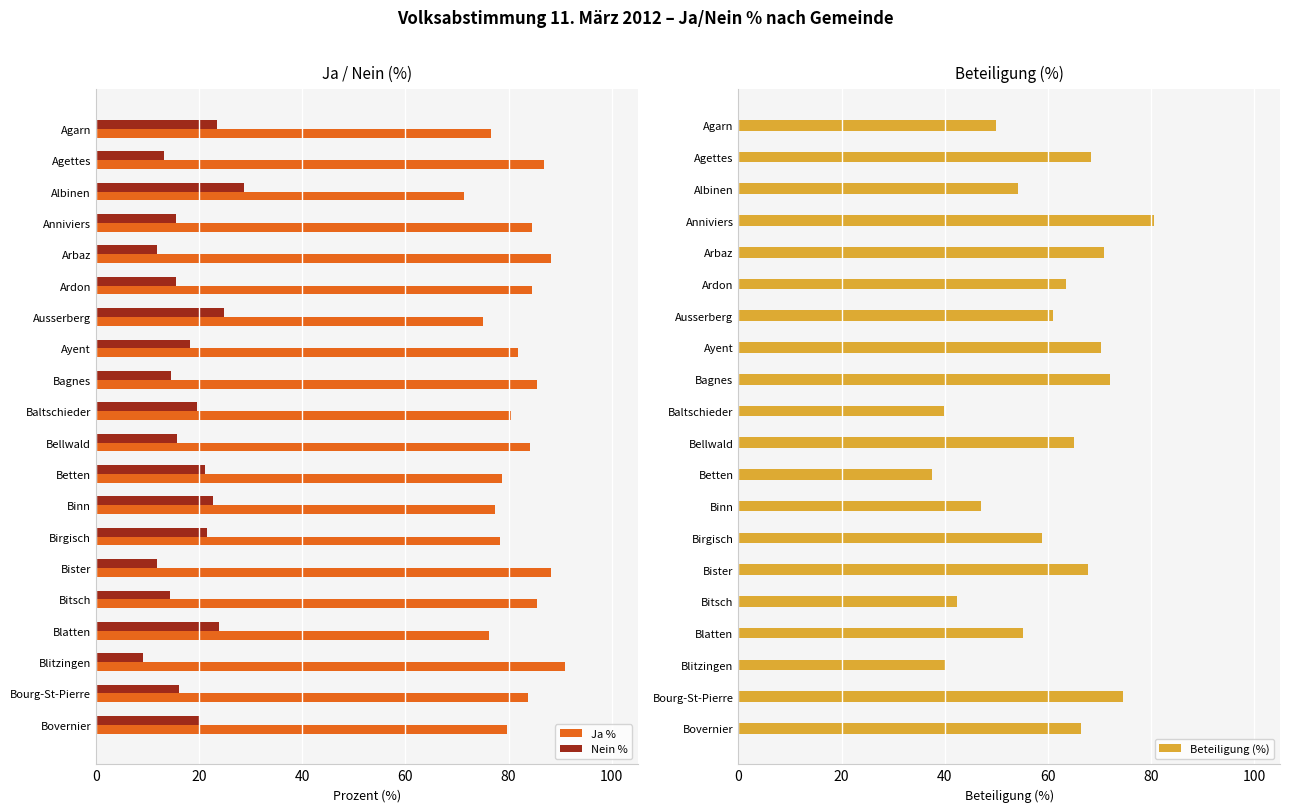

How many bars are there in total?

60